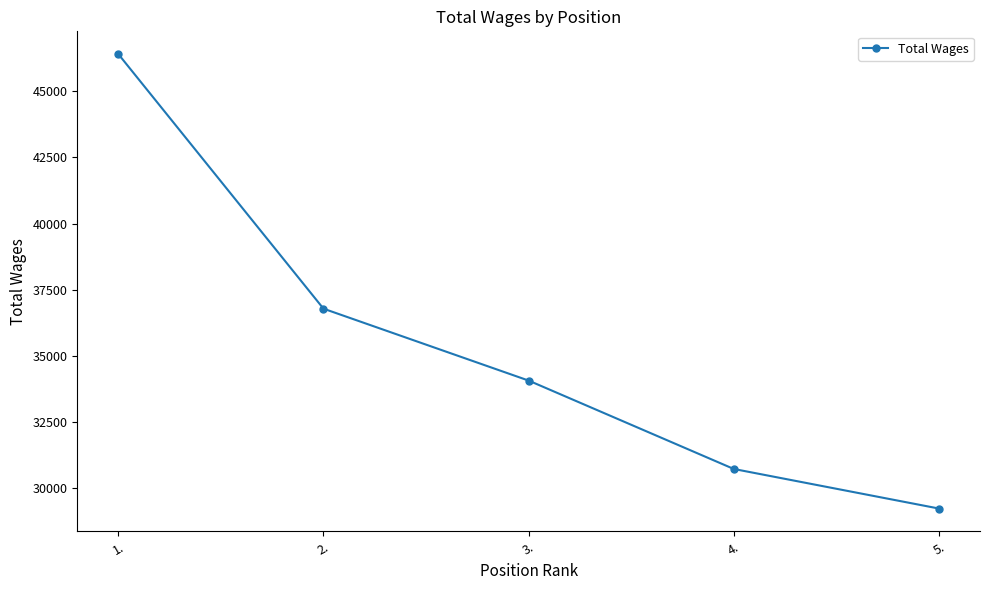

What is the change in value from 3. to 5.?

-4844